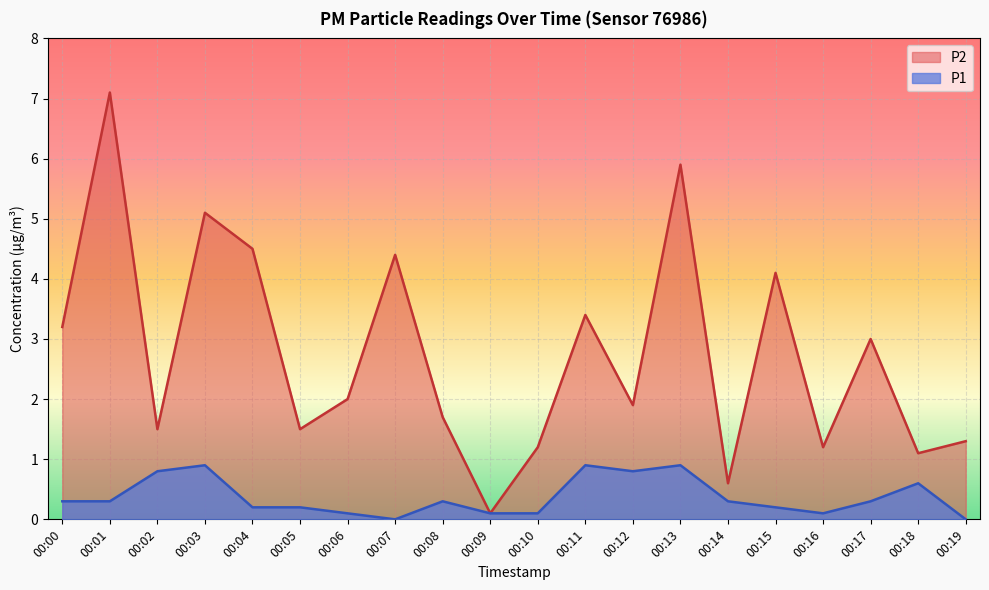

What is the total value across all series at 00:19?

1.3